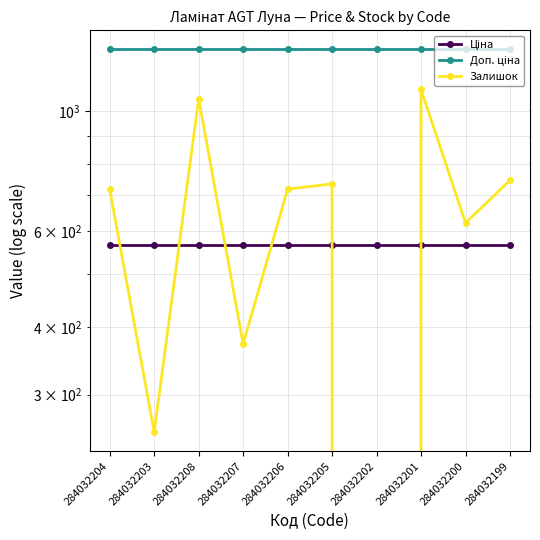

Rank the categories by Залишок value from lowest to highest.

284032202, 284032203, 284032207, 284032200, 284032204, 284032206, 284032205, 284032199, 284032208, 284032201